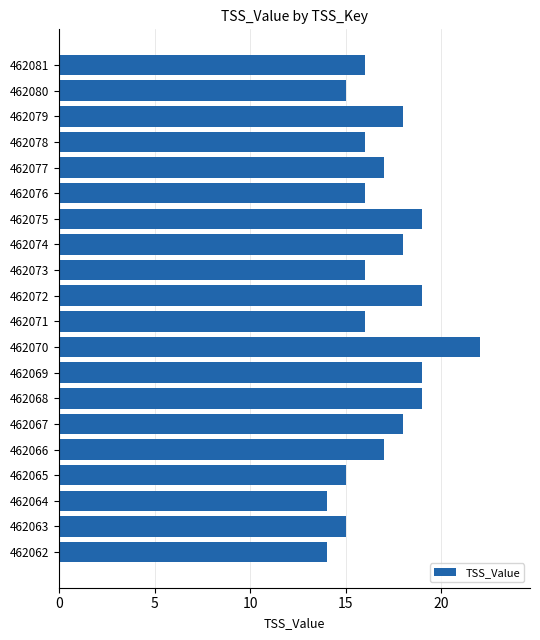

What is the change in value from 462076 to 462074?

+2